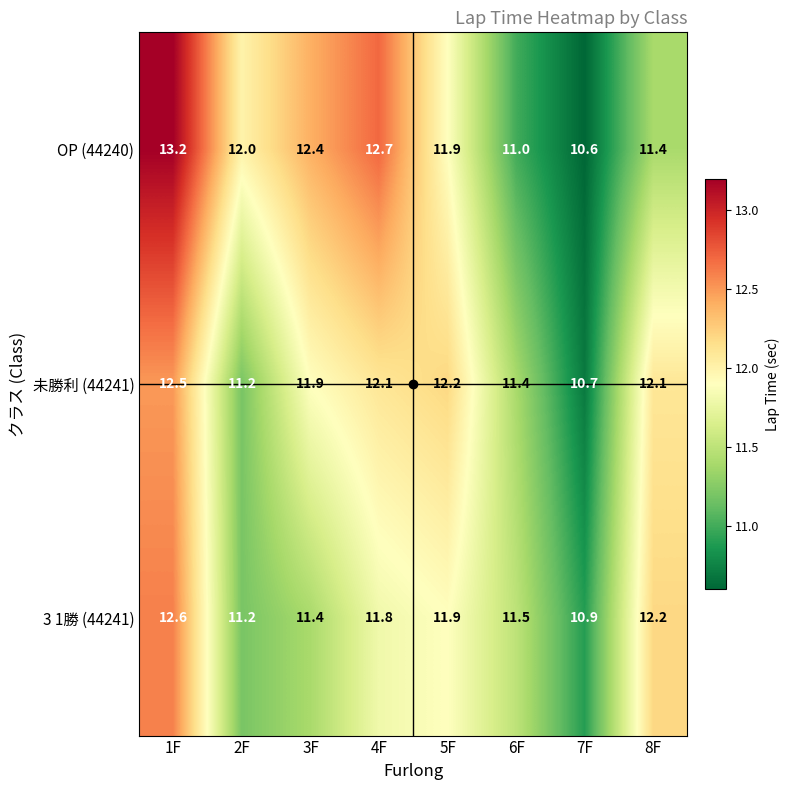

True or false: 未勝利 (44241) has a value of 17.0 at 8F.

False